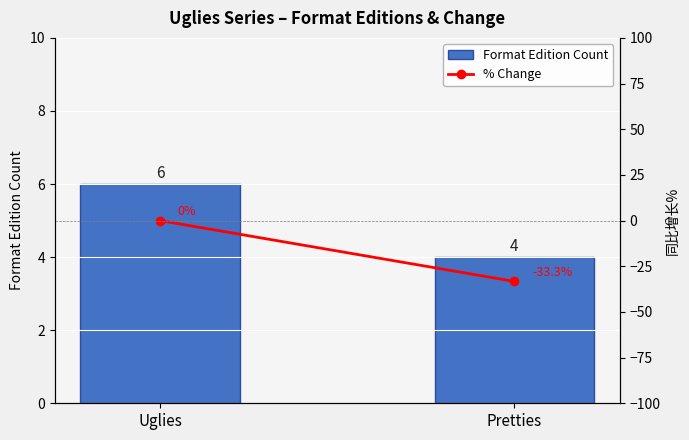

Between Uglies and Pretties, which series saw the biggest shift?

% Change